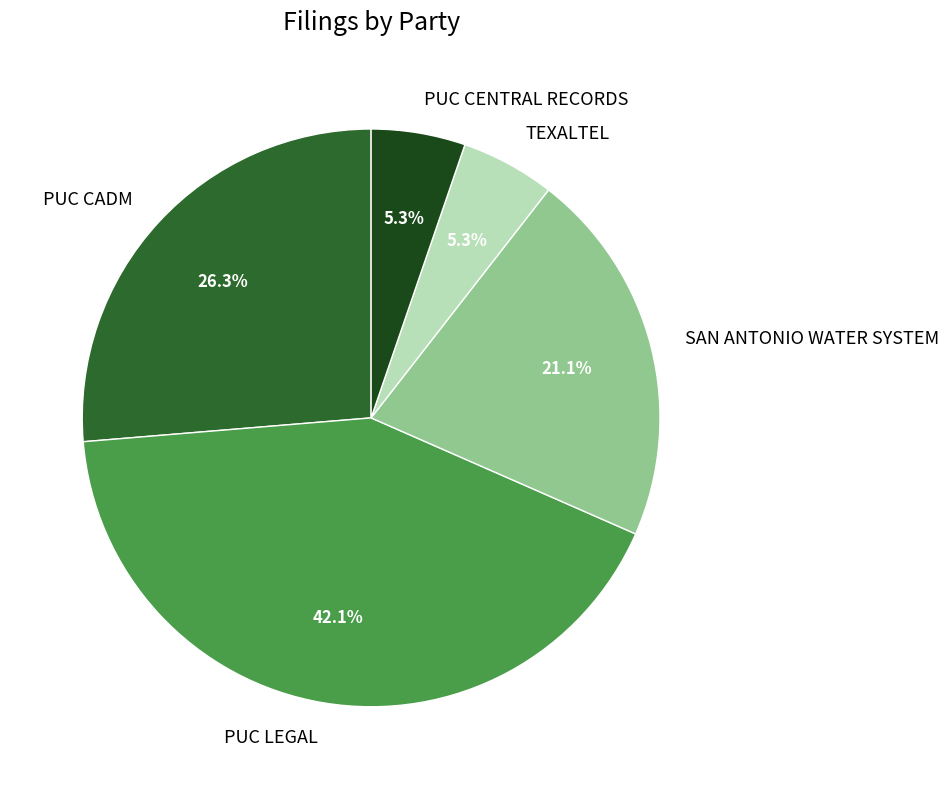

Count the number of slices in the pie.

5